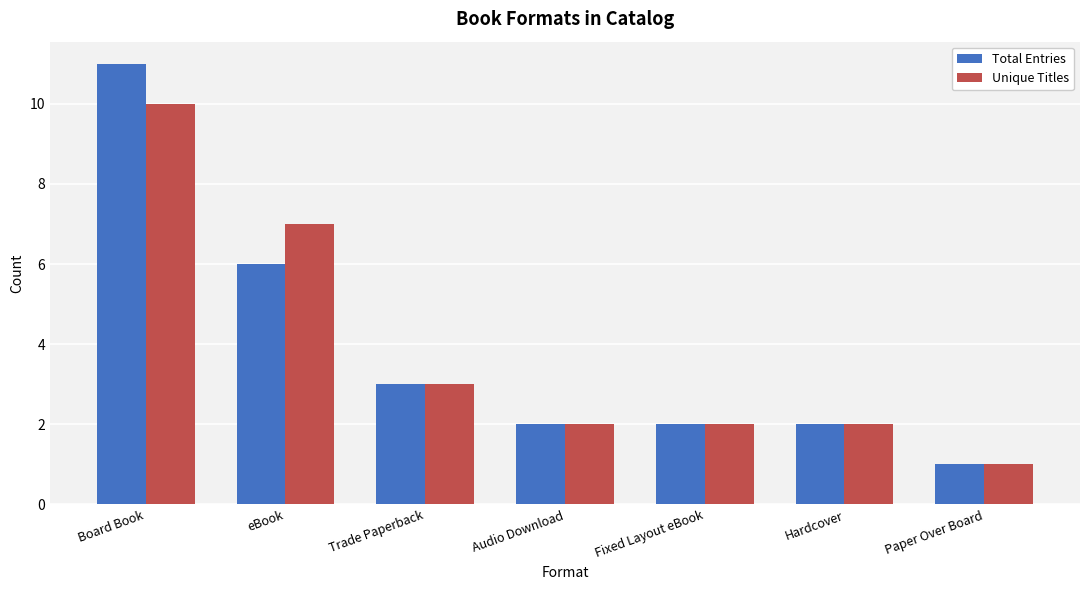

What is the difference between the maximum and second lowest values in the Total Entries series?

9